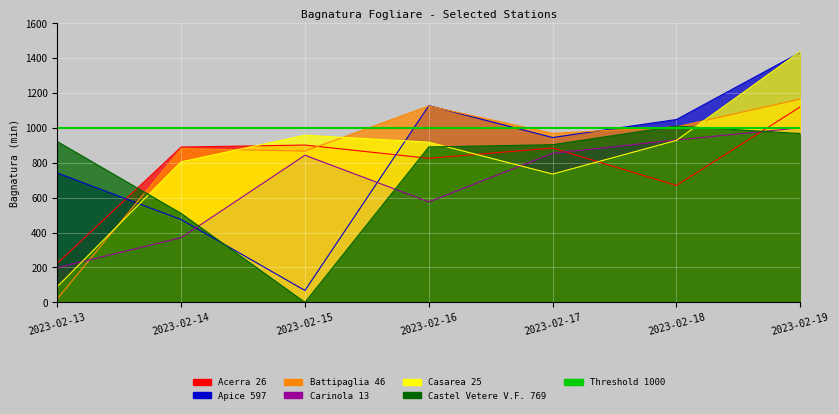

What is the spread (max minus min) of values at 2023-02-18?

377.7